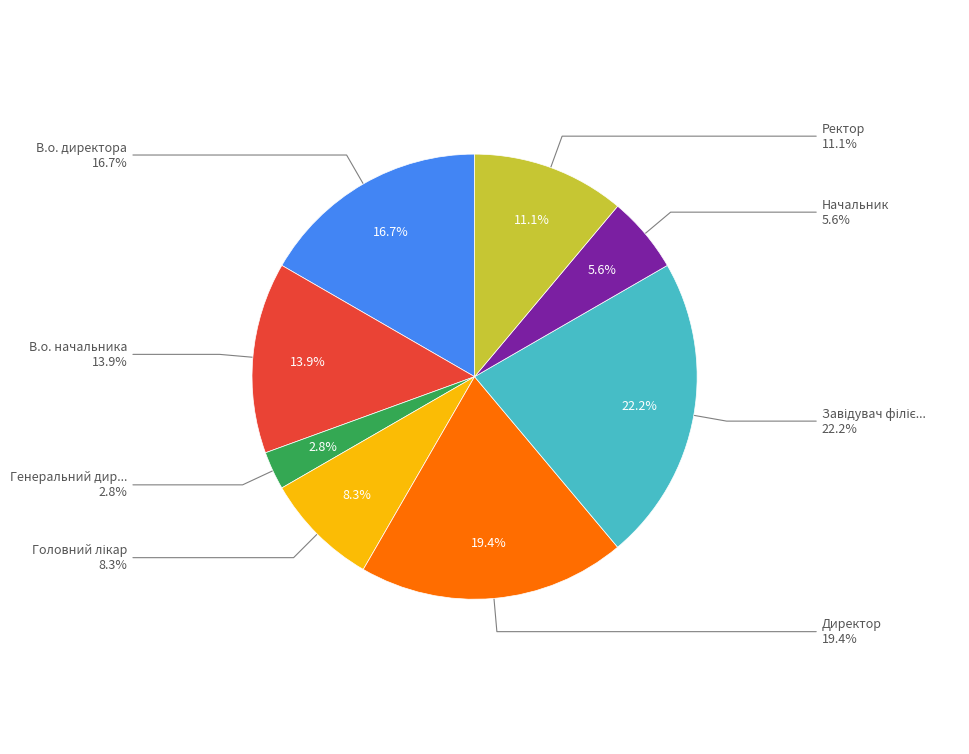

To the nearest percent, what is the difference between the В.о. начальника and Генеральний директор slice percentages?

11%